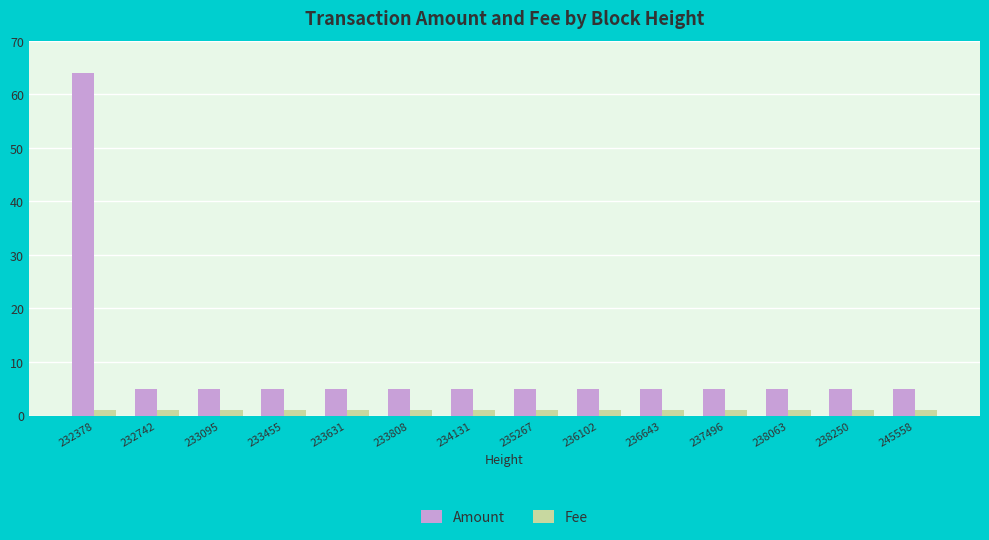

What is the minimum value shown in the chart?

1